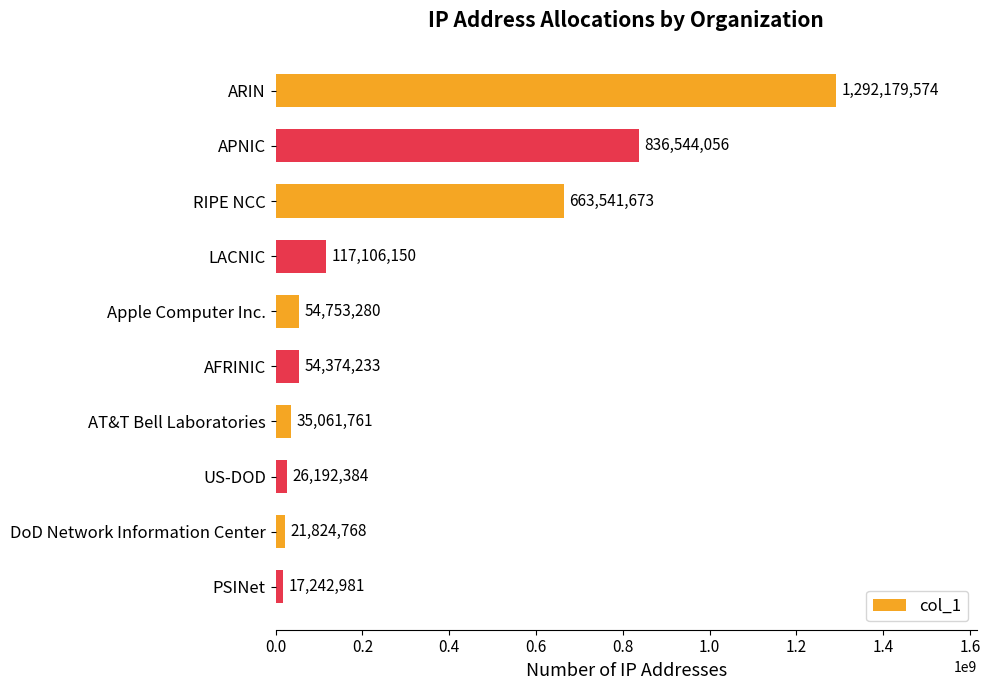

How many values are below 54753280?

5